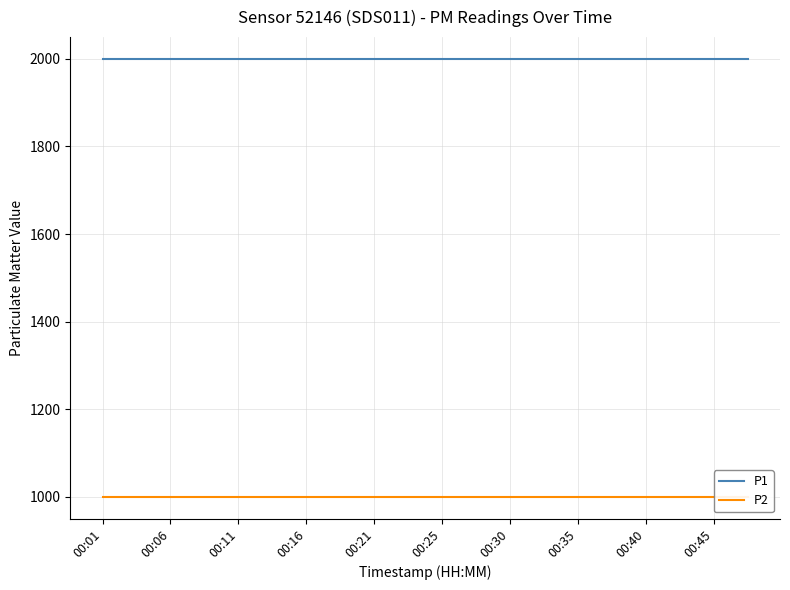

What is the sum of the P2 values at 19 and 10?

1999.8